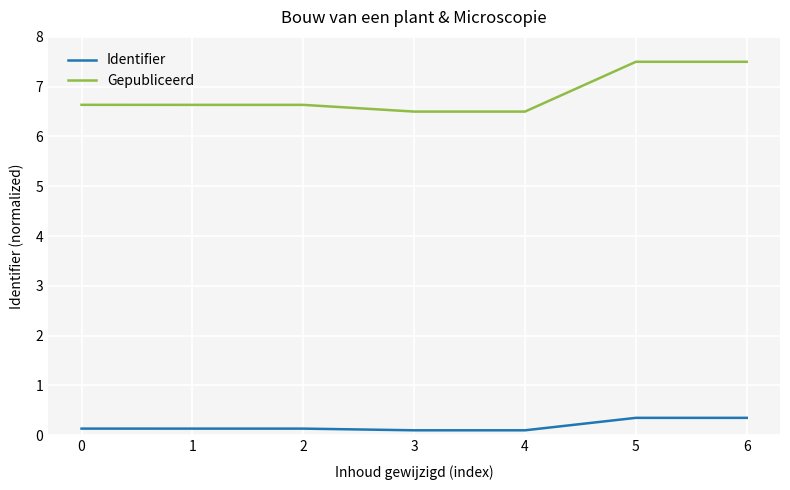

Which series has the widest spread of values?

Gepubliceerd